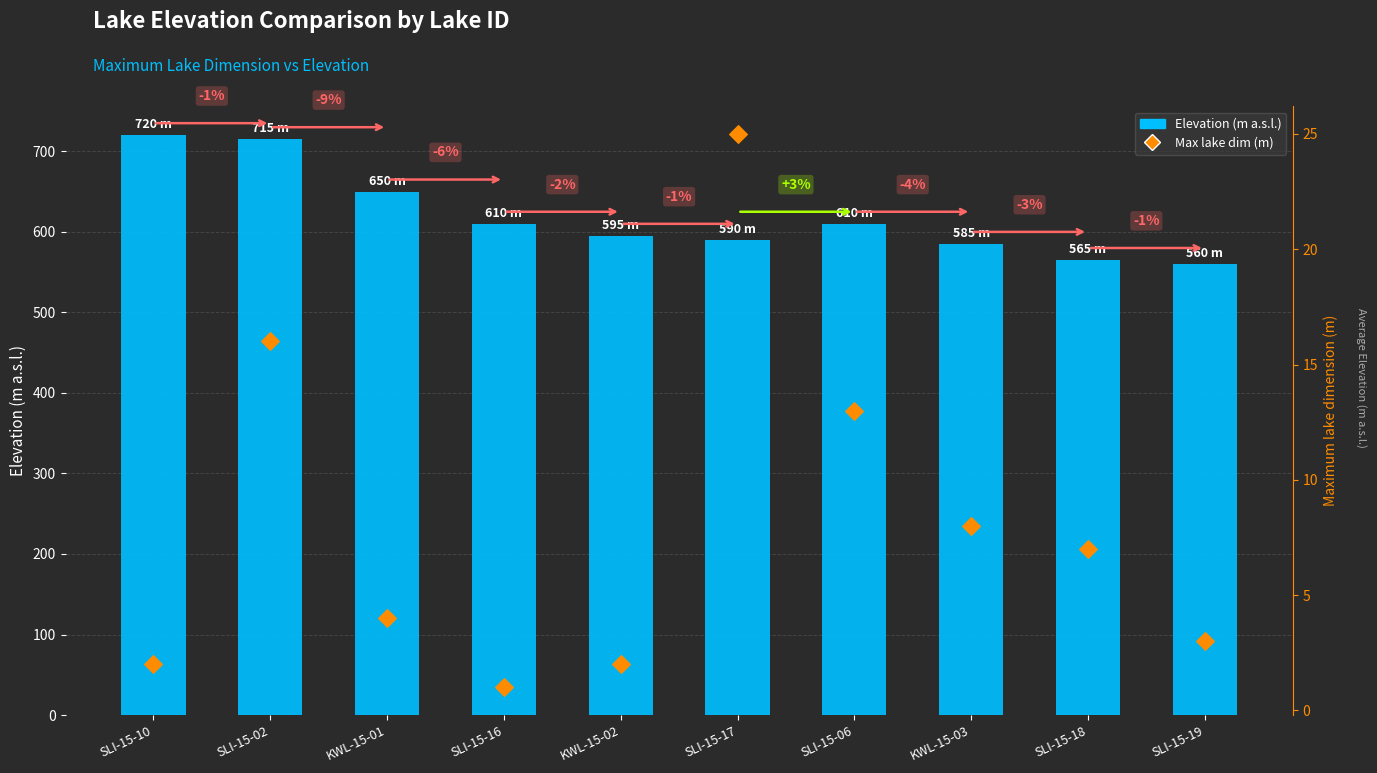

Is the value of Maximum lake dimension (m) at SLI-15-02 greater than the value of Elevation (m a.s.l.) at KWL-15-02?

No